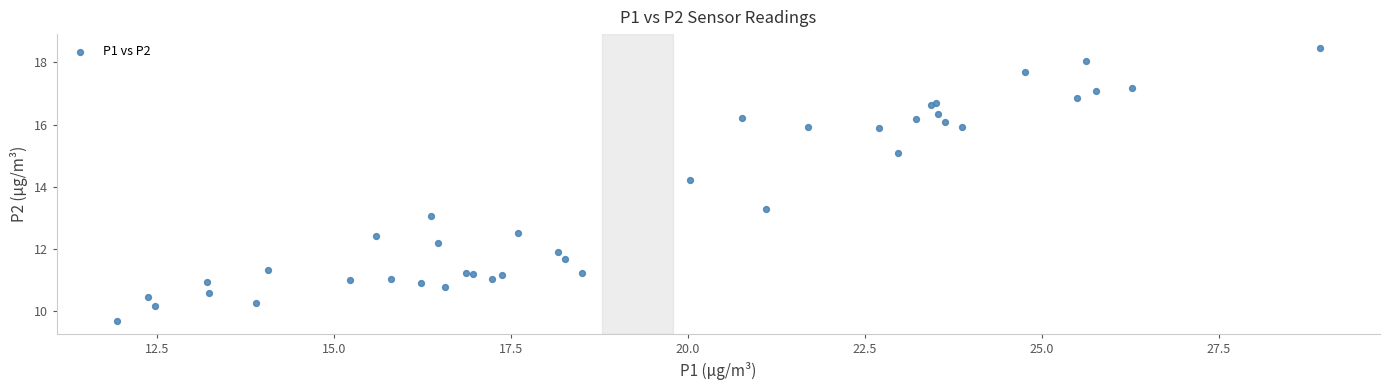

What Y value in the scatter plot is closest to 14?

14.2